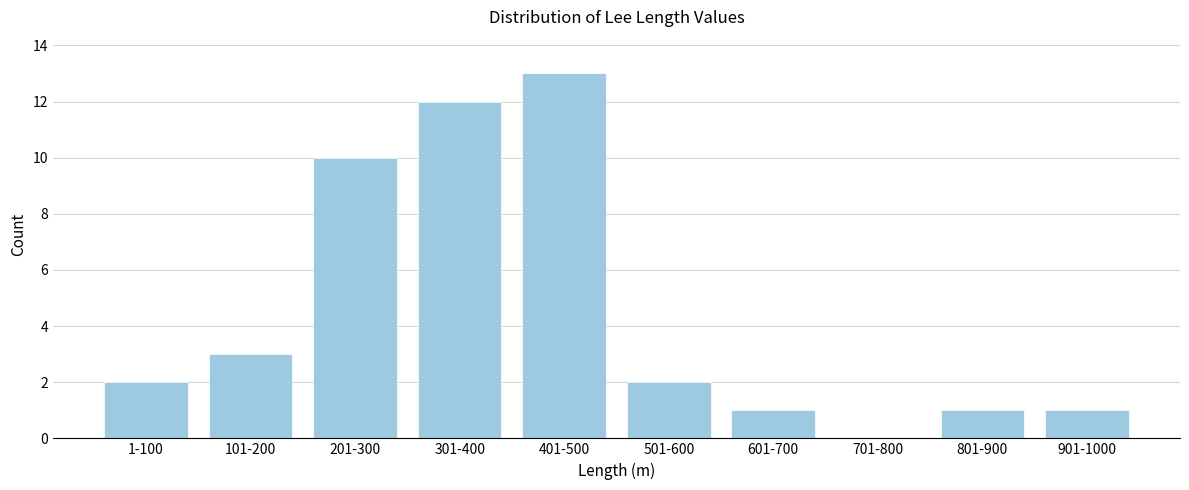

Reading right to left, extract all data points from this chart.

901-1000=1	801-900=1	701-800=0	601-700=1	501-600=2	401-500=13	301-400=12	201-300=10	101-200=3	1-100=2